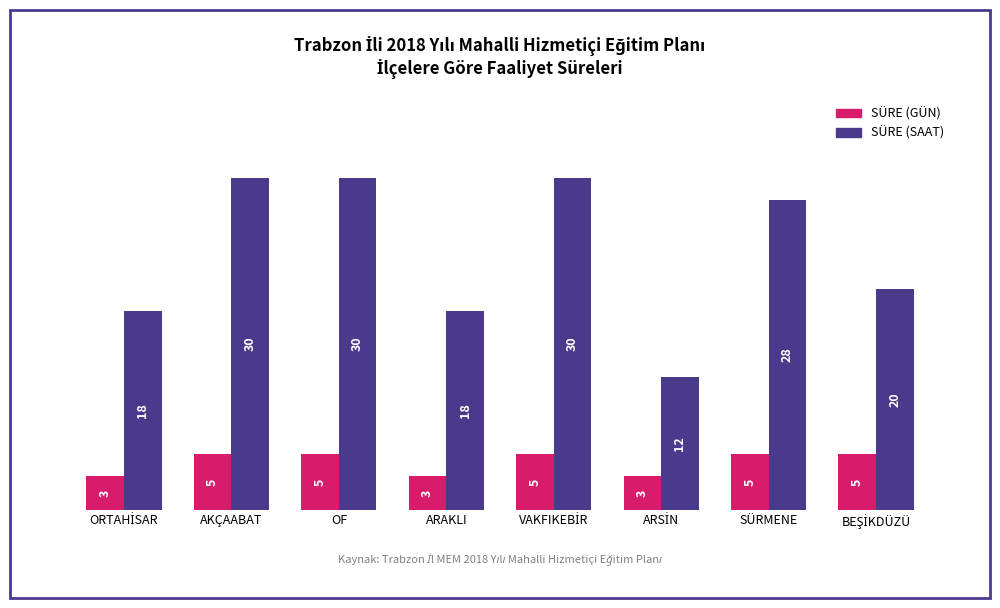

Count the SÜRE (GÜN) values in the range 3 to 5.

8